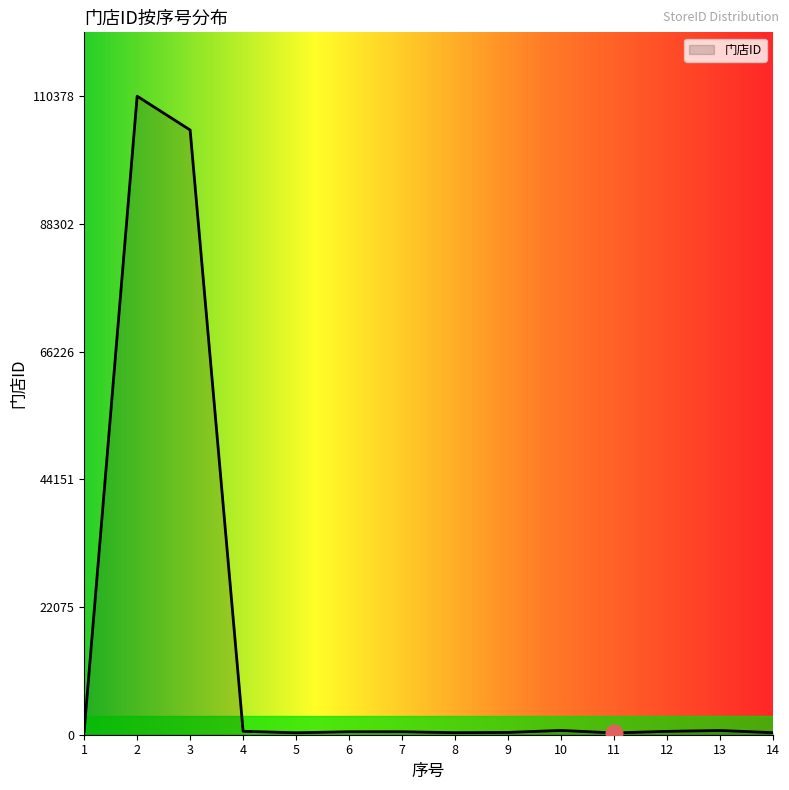

What is the greatest value displayed?

110378